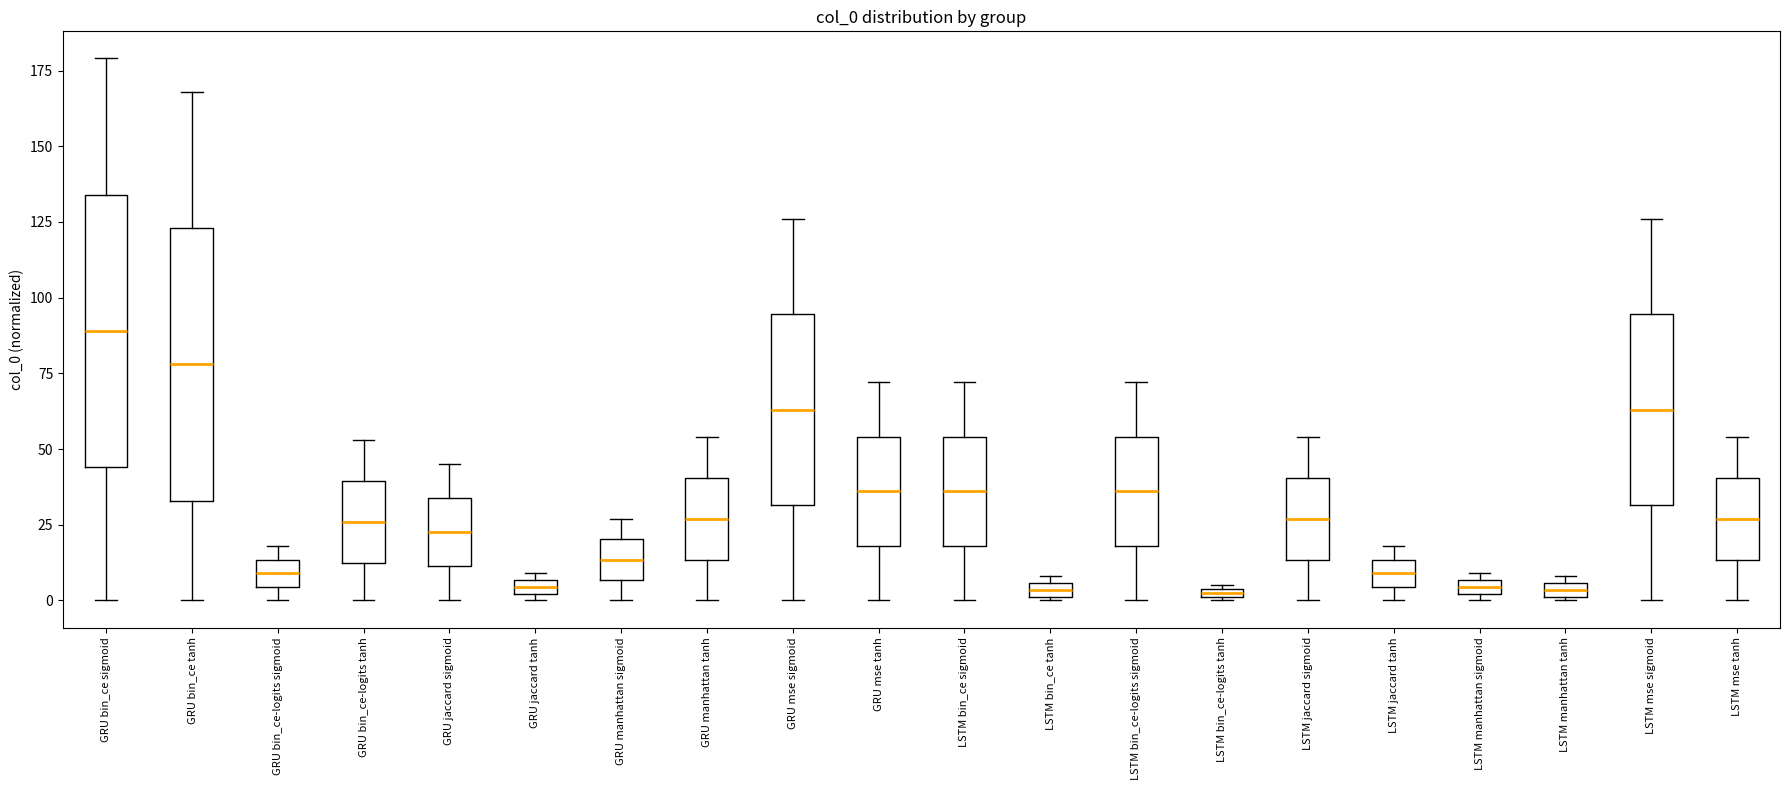

Where is the upper edge of the box for LSTM mse sigmoid on the y-axis? The values are not printed on the chart, so give them approximately, as read against the axis.

95